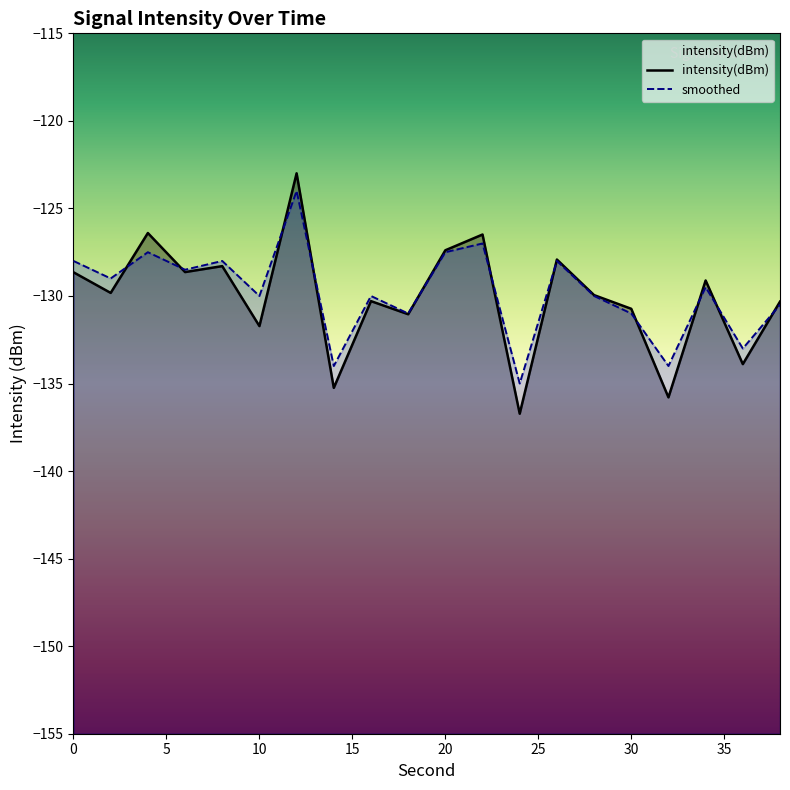

What are all the series names shown in the legend?

intensity(dBm), smoothed